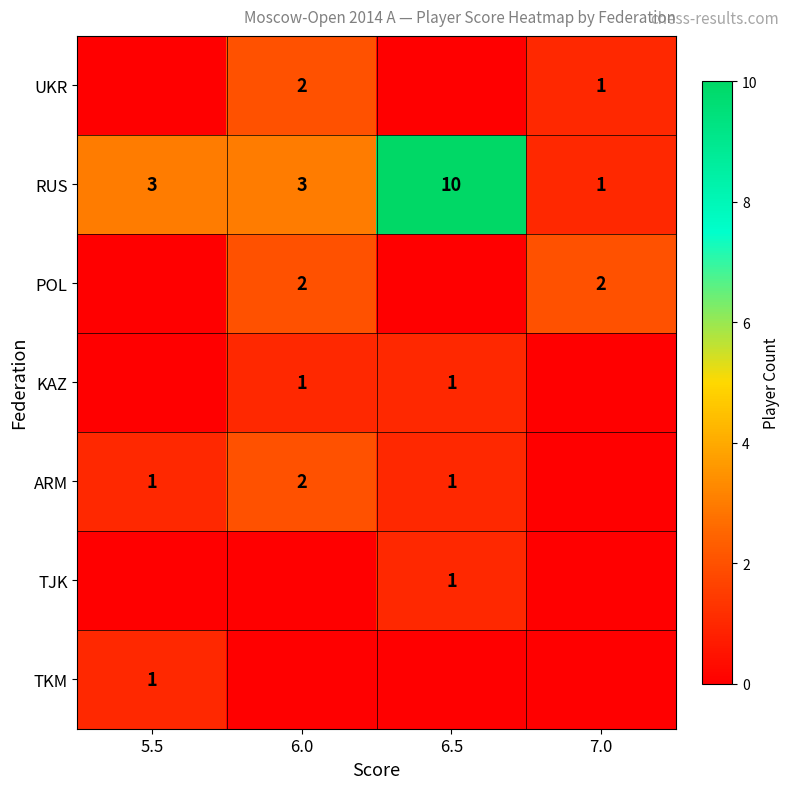

The TKM series shows 1 at 5.5. True or false?

True